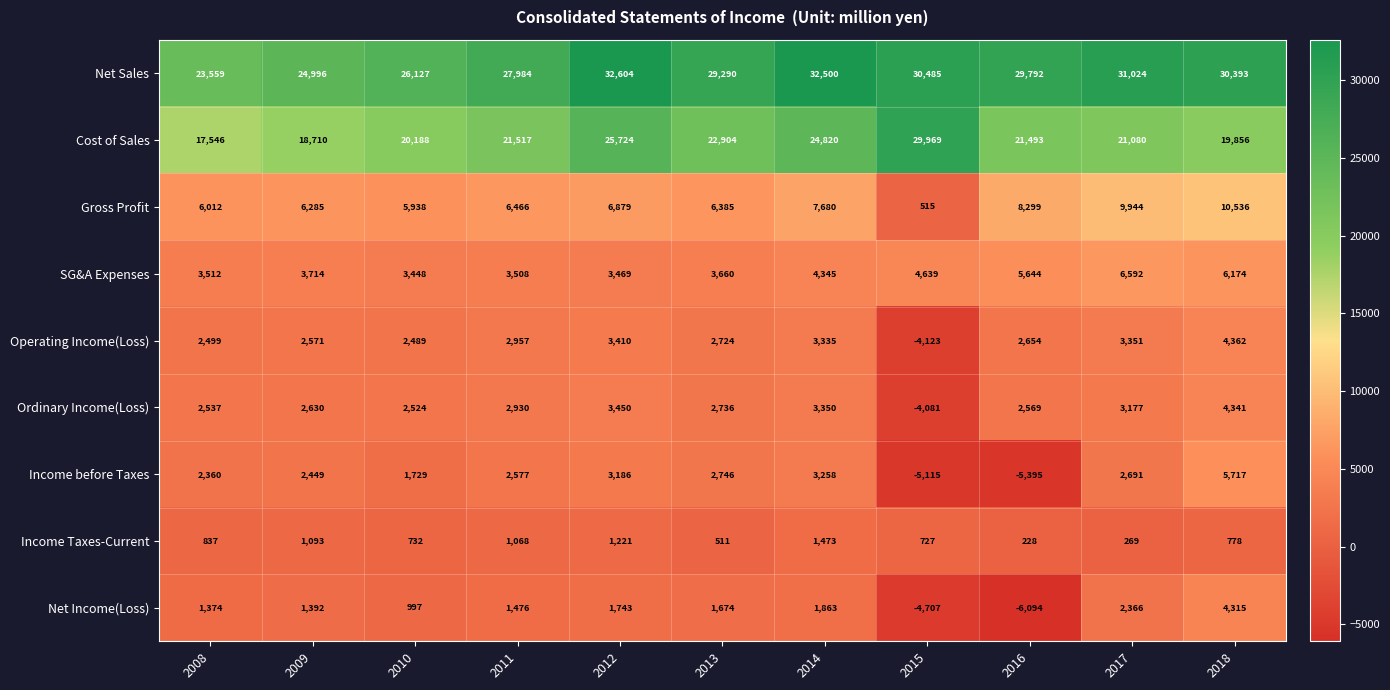

Read the Operating Income(Loss) value at 2013, to the nearest 10.

2720